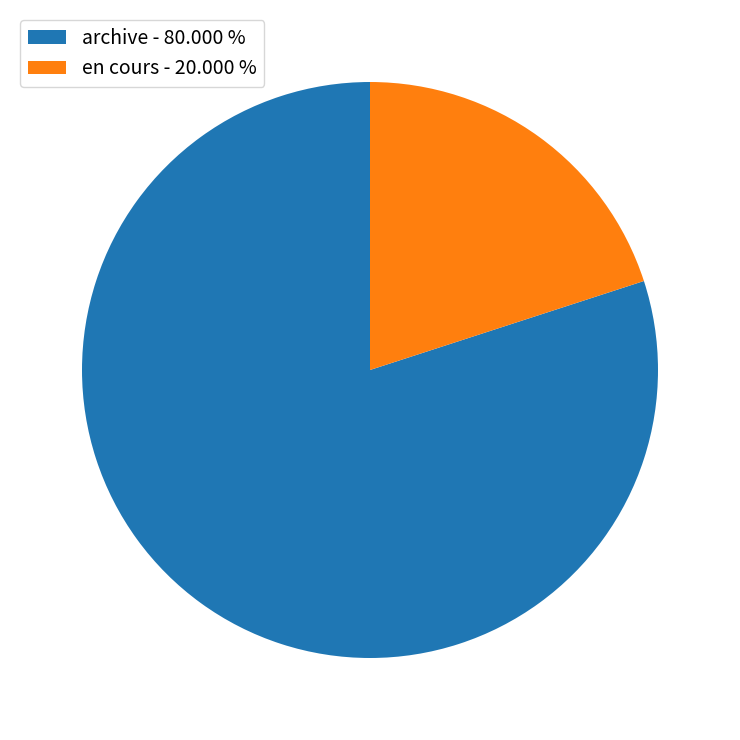

Do en cours - 20.000 % and archive - 80.000 % together represent more than half of the pie?

Yes